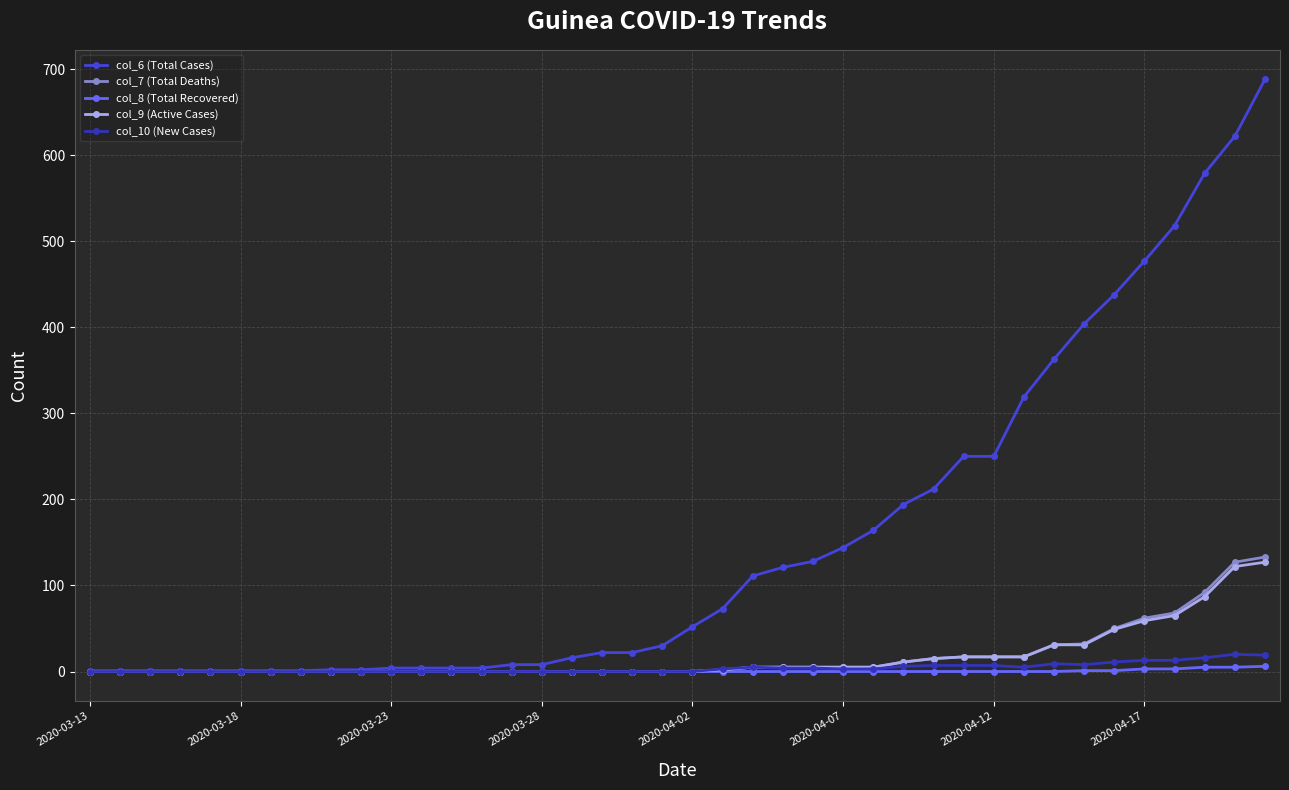

What is the sum of all col_10 (New Cases) values?

163